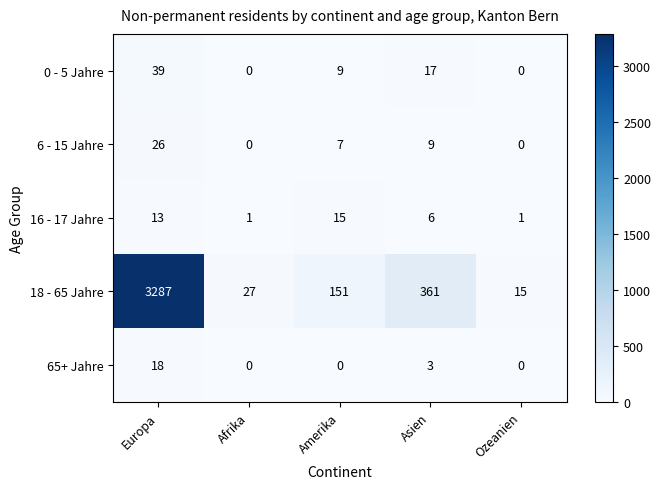

The value of 0 - 5 Jahre at Afrika is 0. True or false?

True